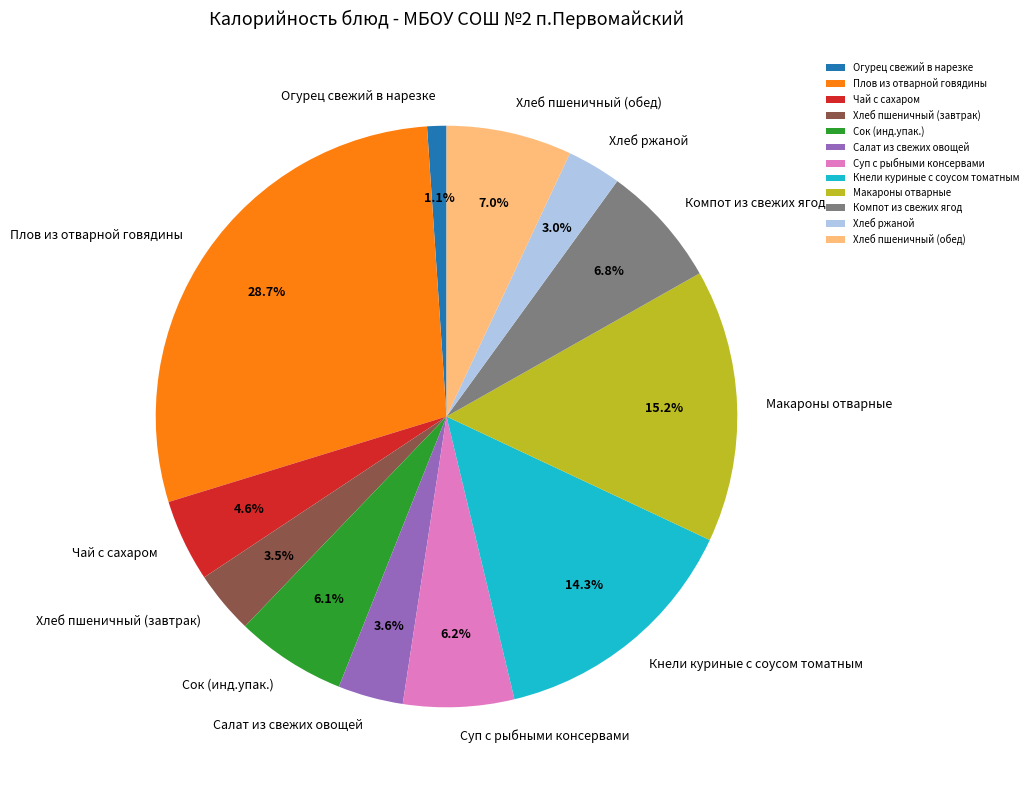

To the nearest percent, what portion does Сок (инд.упак.) represent?

6%